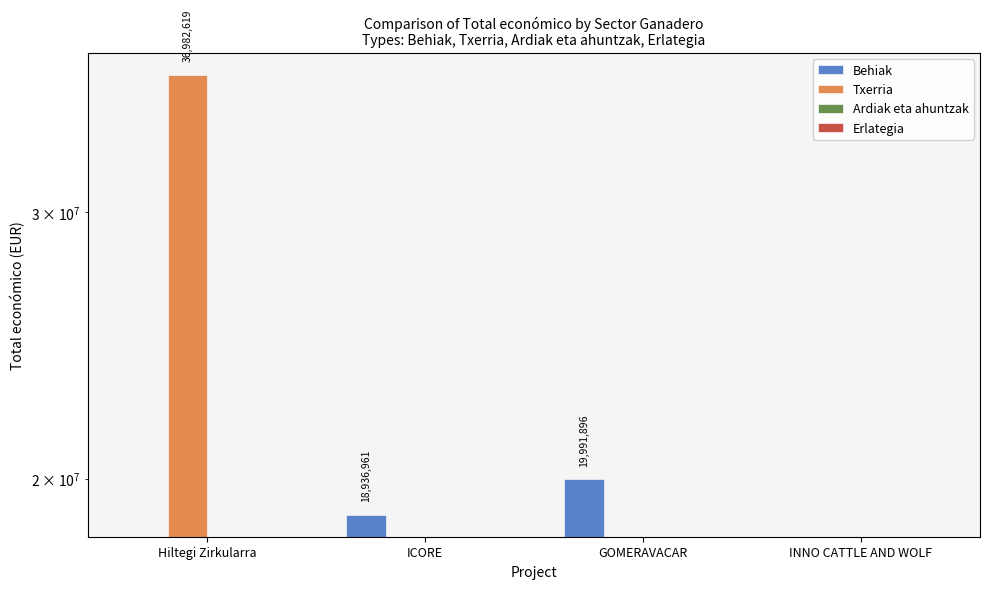

At which category is the sum across all series the highest?

Hiltegi Zirkularra